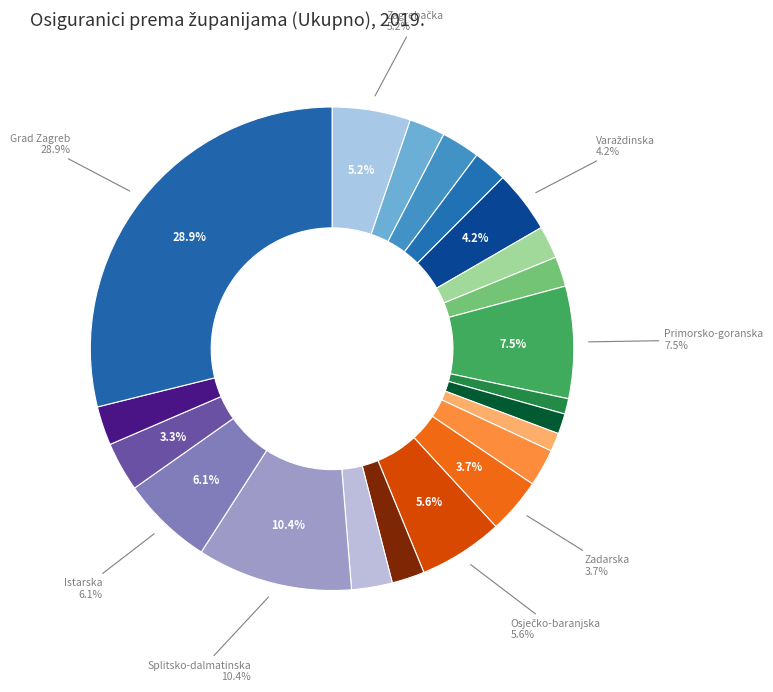

To the nearest percent, what is the average slice percentage?

5%